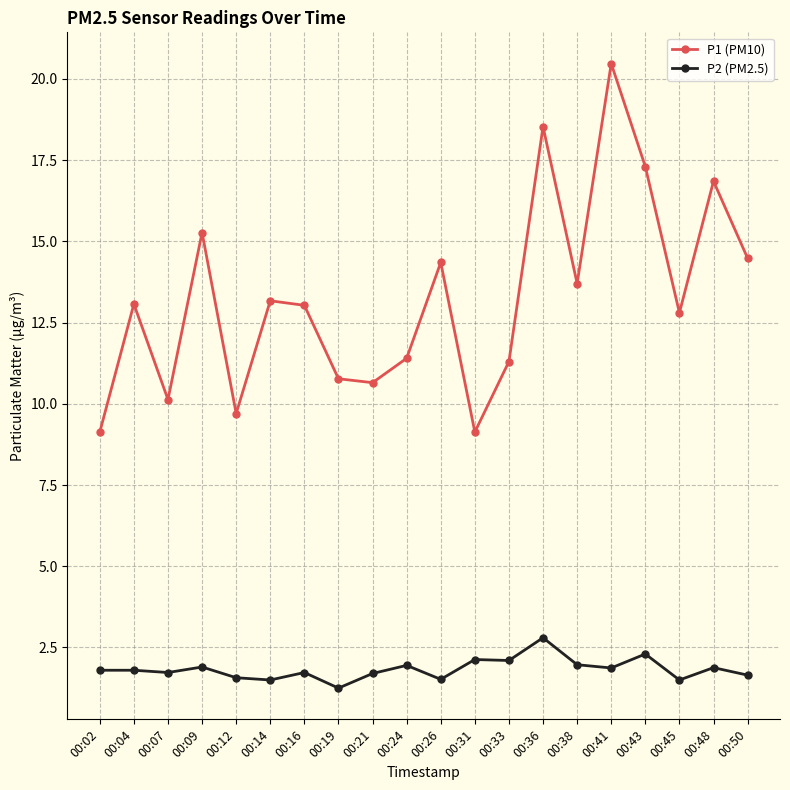

What are all the series names shown in the legend?

P1 (PM10), P2 (PM2.5)